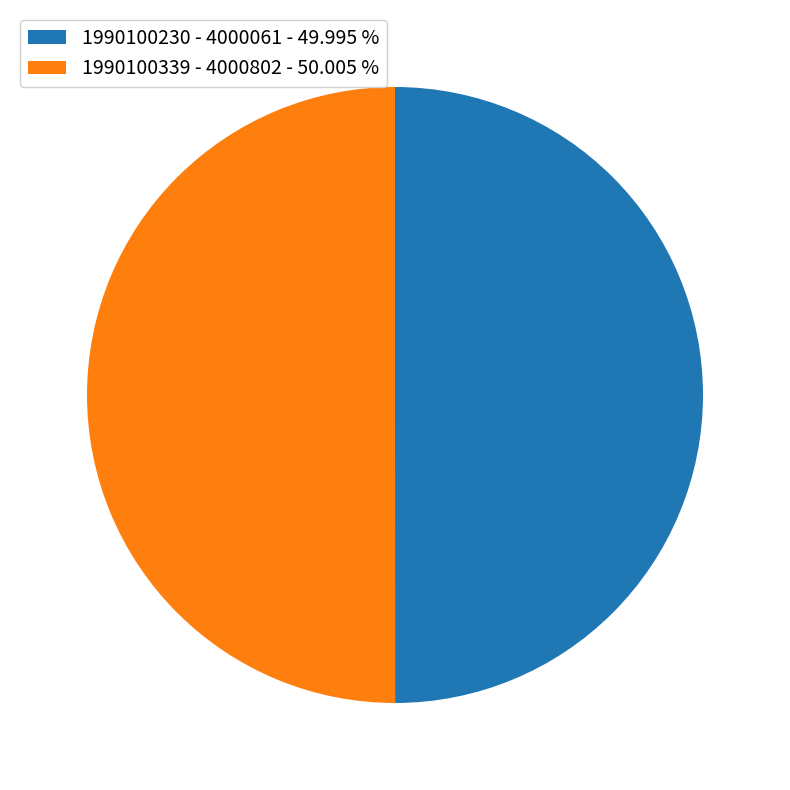

Do 1990100339 and 1990100230 together represent more than half of the pie?

Yes